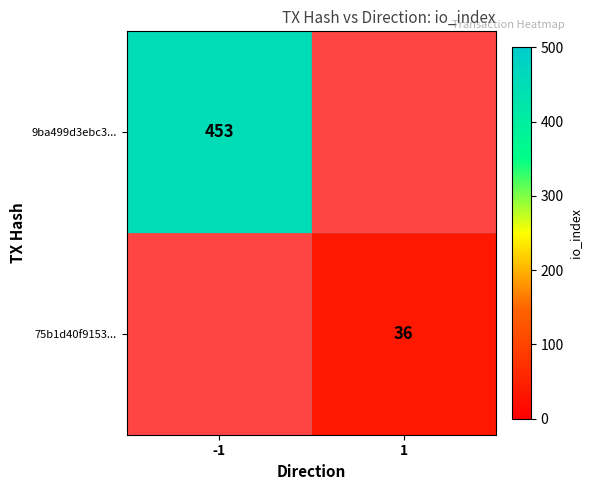

The 75b1d40f9153... series shows 50 at 1. True or false?

False